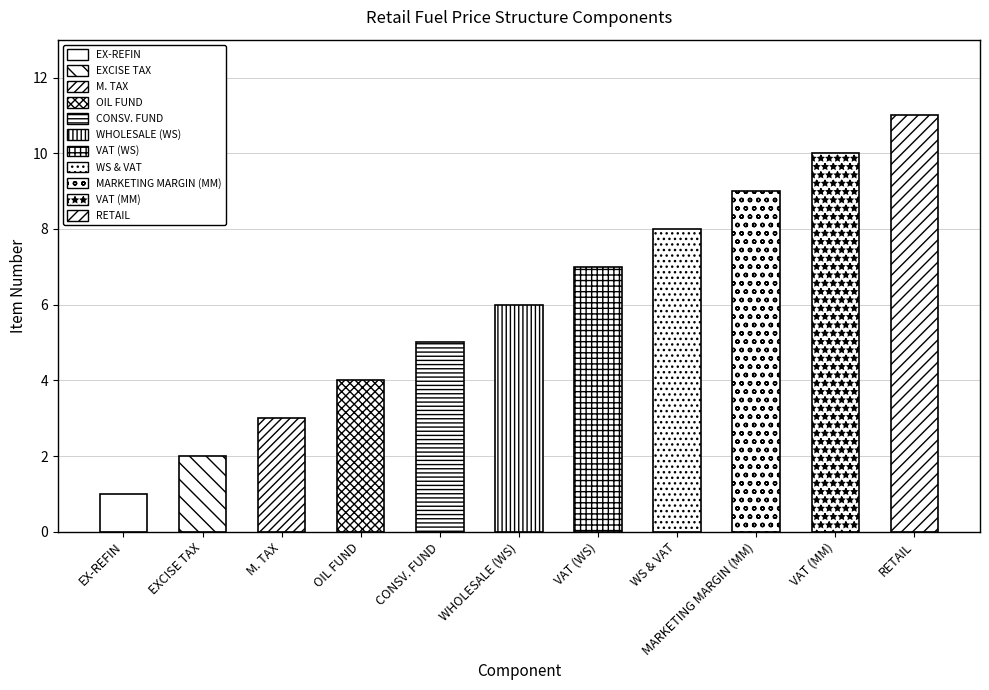

At which category does the chart reach its peak across all series?

RETAIL